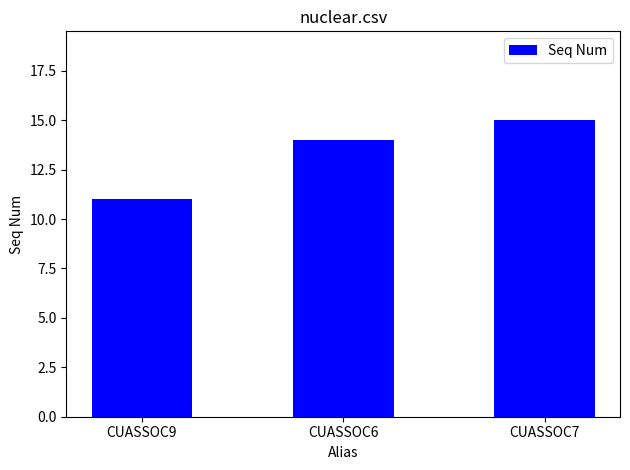

Rank the categories by value from lowest to highest.

CUASSOC9, CUASSOC6, CUASSOC7